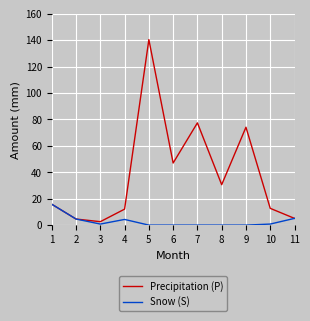

At which category does the chart reach its peak across all series?

5